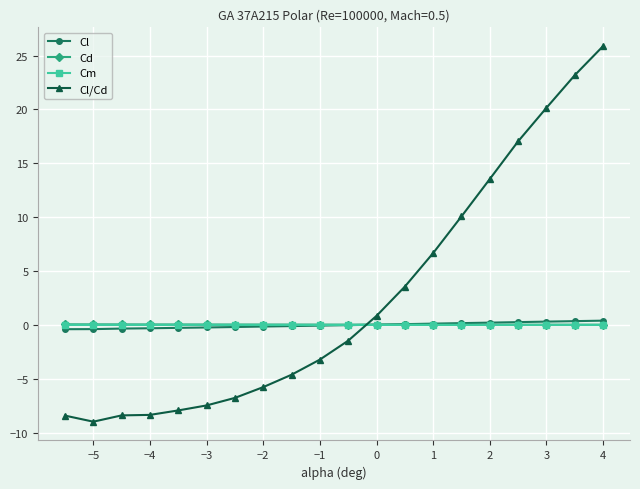

At how many categories does at least one series exceed 18?

3